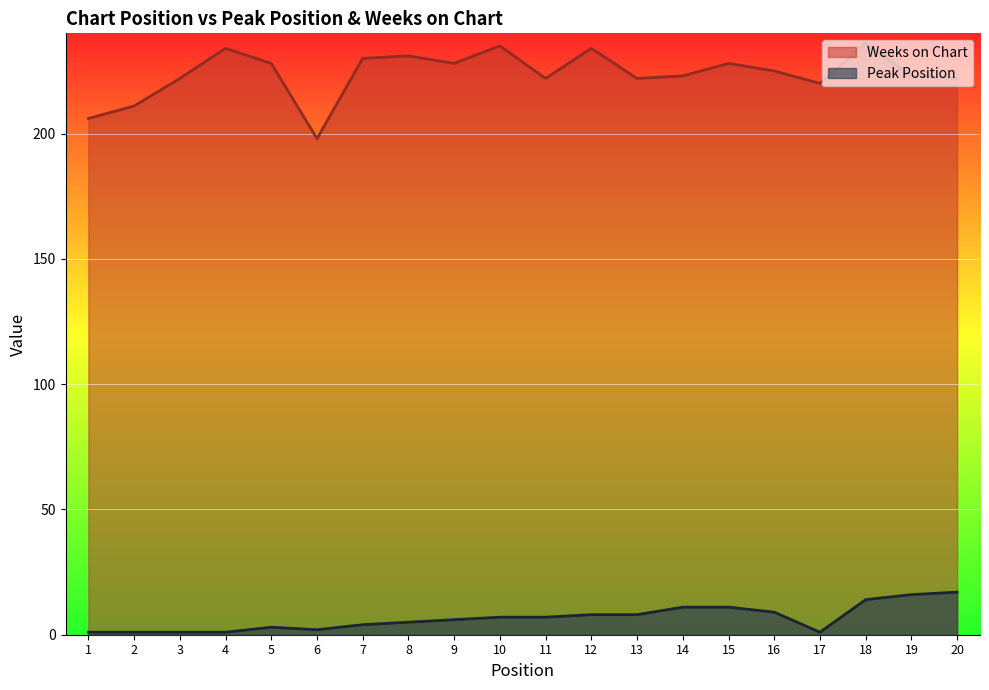

Rank the categories by Weeks on Chart value from lowest to highest.

6, 1, 2, 17, 3, 11, 13, 20, 14, 19, 16, 5, 9, 15, 7, 8, 4, 12, 10, 18